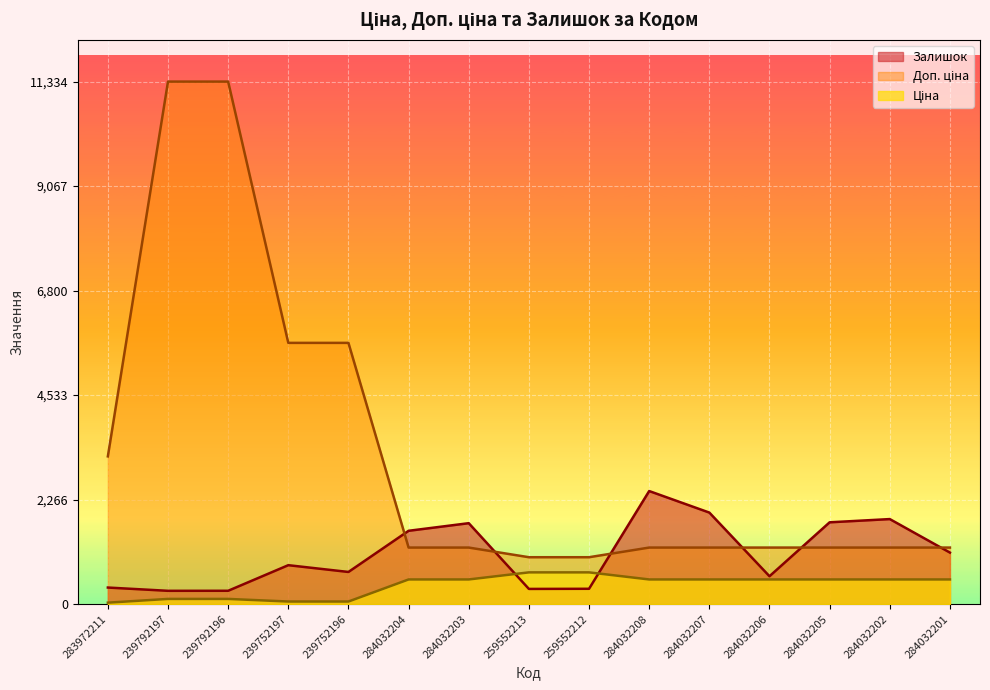

What is the label of the 14th point from the left?

284032202